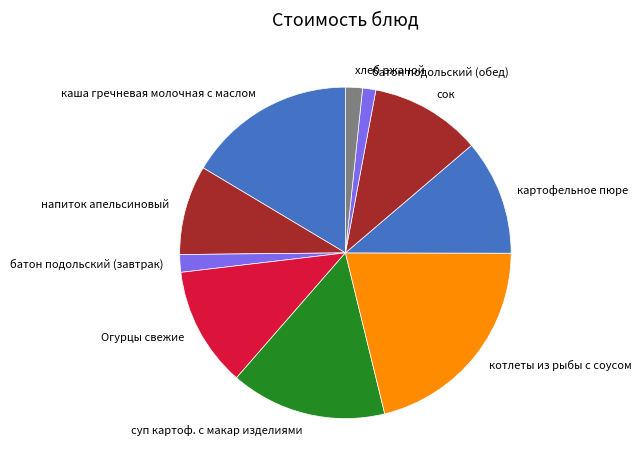

Approximately how many times larger is the value at котлеты из рыбы с соусом compared to хлеб ржаной?

12.8